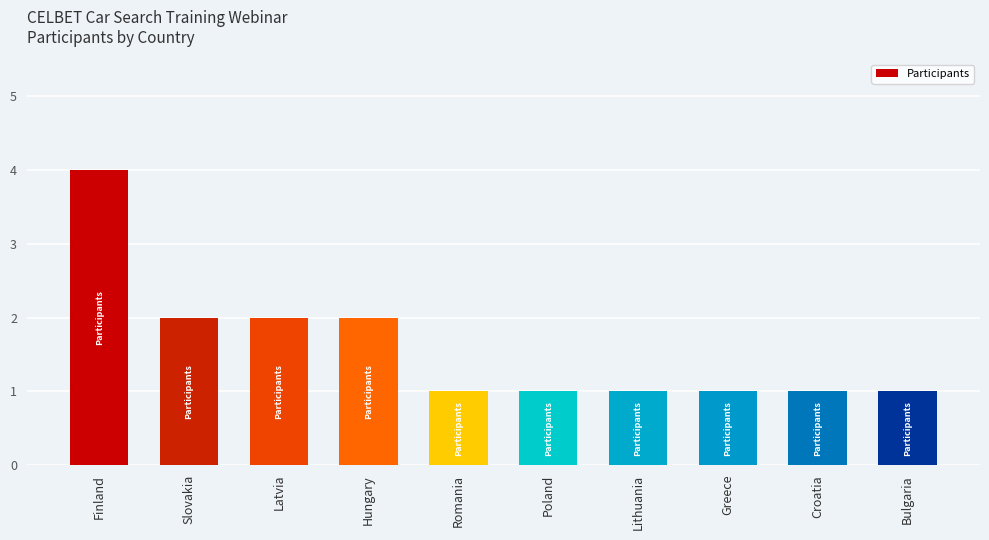

What is the maximum value shown in the chart?

4